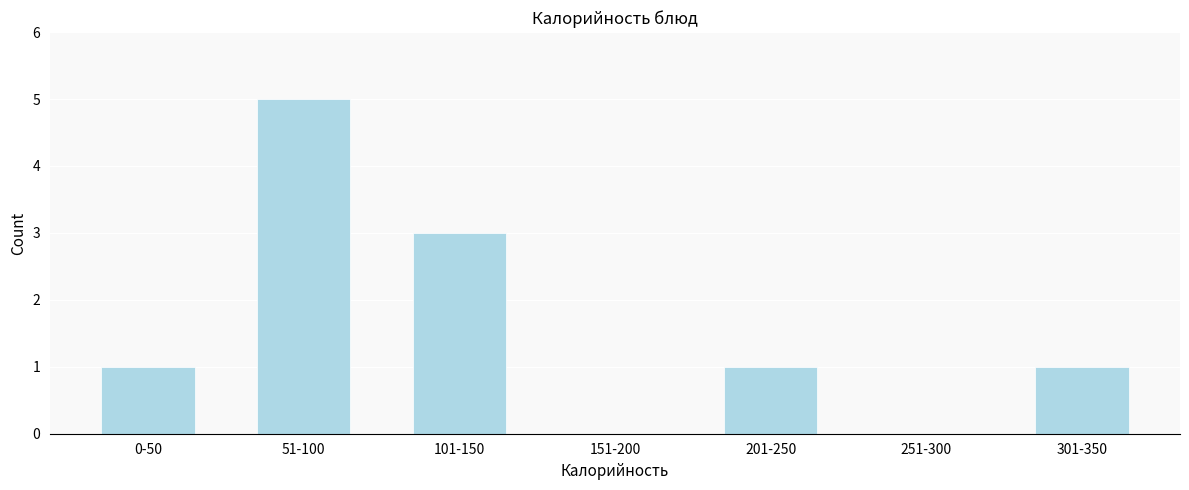

Is it true that the value at 301-350 is 2?

False